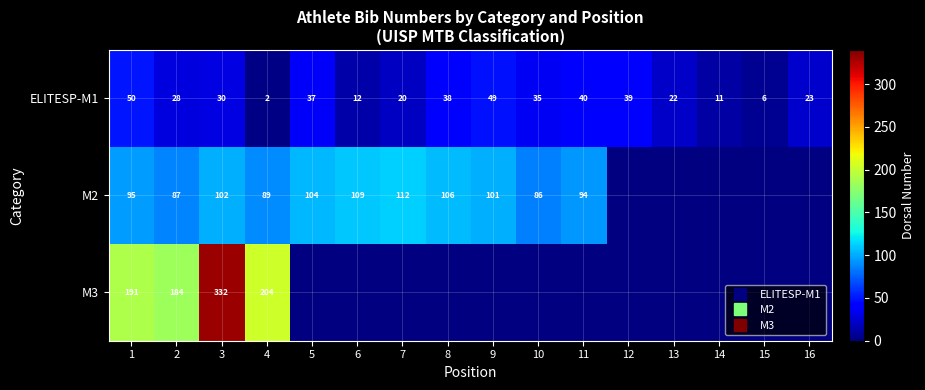

Rank the series by their maximum value, from lowest to highest.

ELITESP-M1, M2, M3